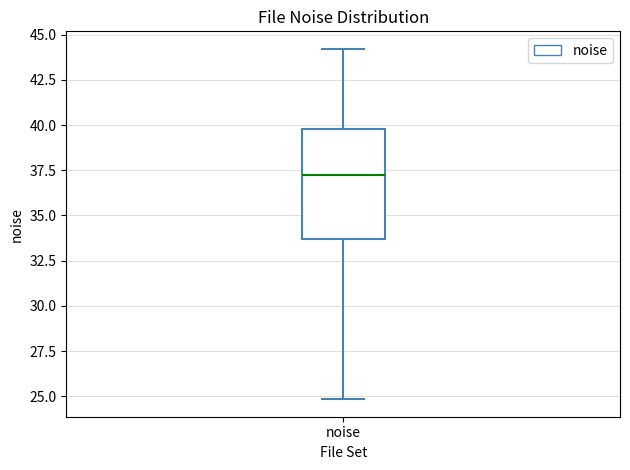

Where does the lower whisker of the box for noise end on the y-axis? The values are not printed on the chart, so give them approximately, as read against the axis.

25.0